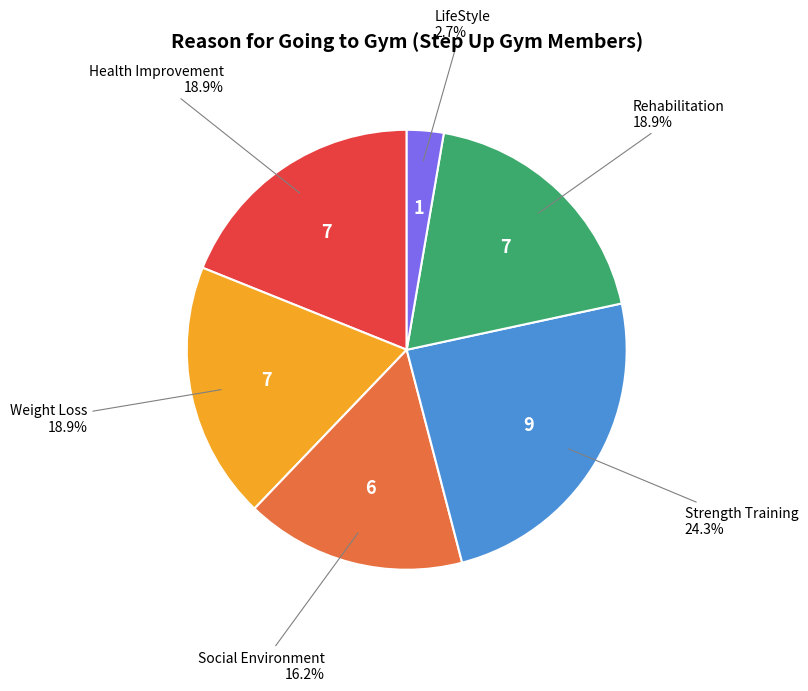

Is there a majority slice in this chart?

No